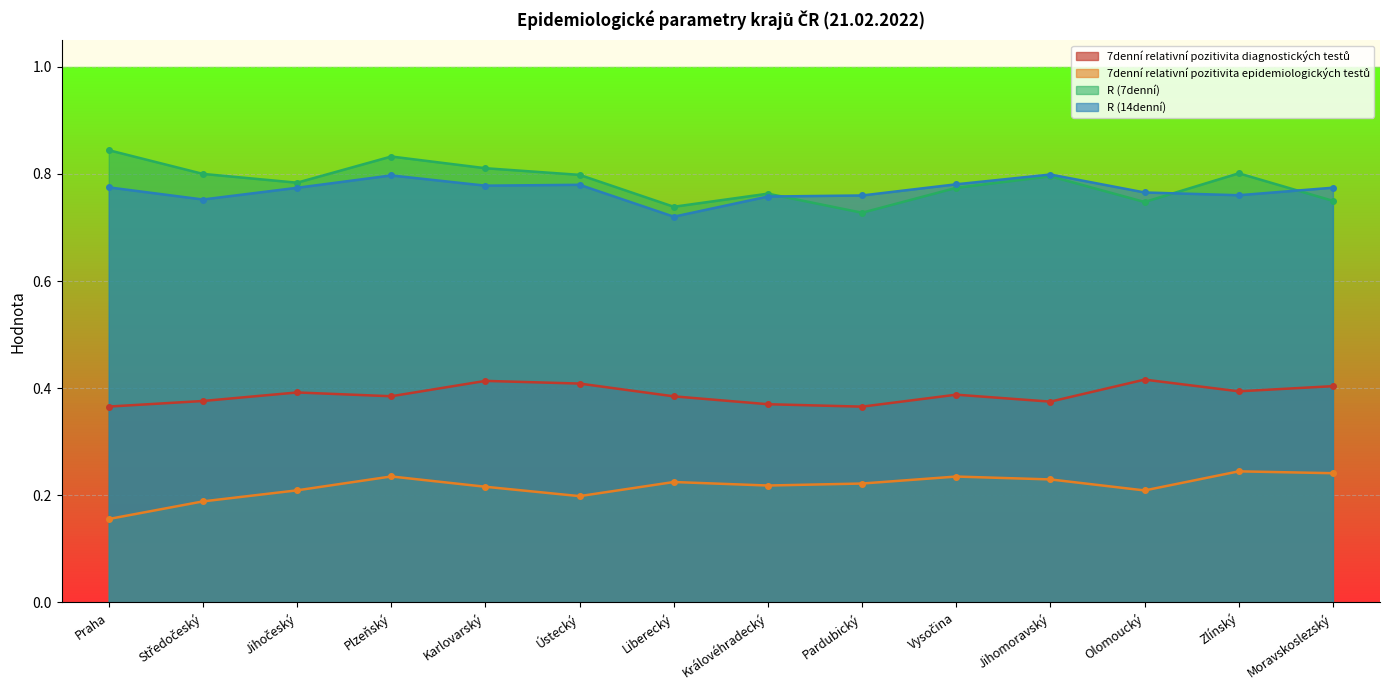

What is the highest value of the R (7denní)  series?

0.8